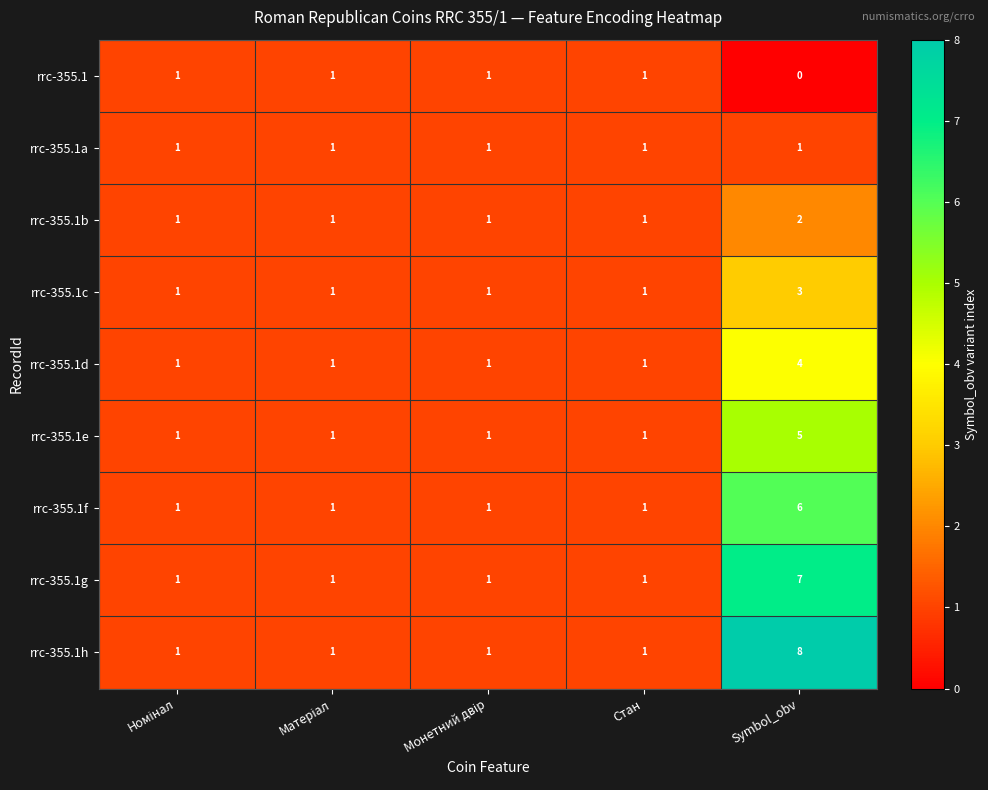

What is the sum of all rrc-355.1d values?

8